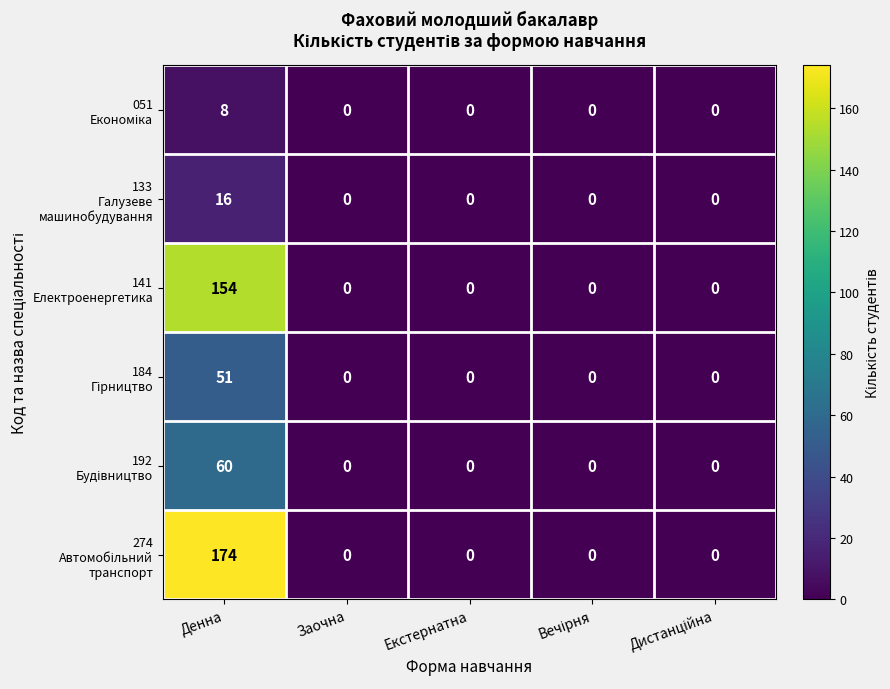

At which category does the chart reach its peak across all series?

Денна